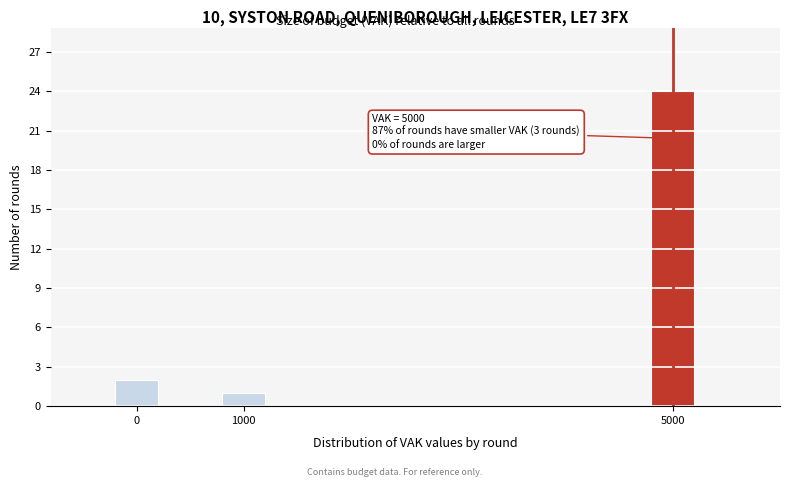

Reading left to right, transcribe all the data shown in this chart.

0=2	1000=1	5000=24